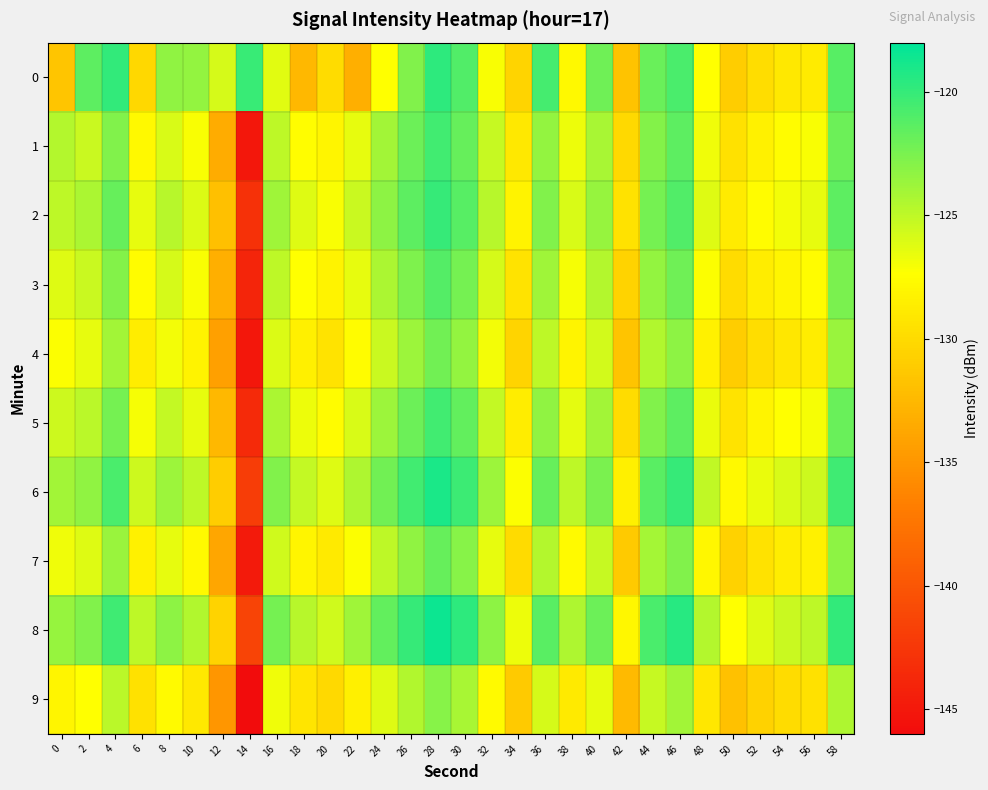

What is the spread (max minus min) of values at 8?

4.5